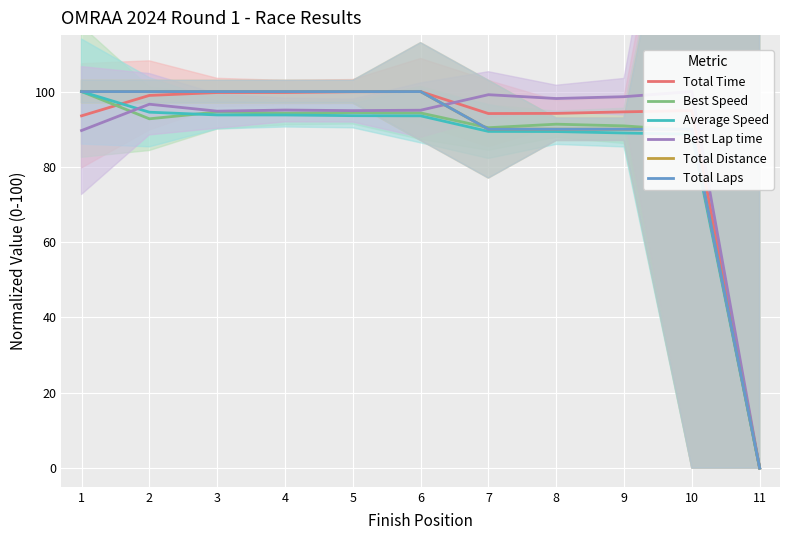

Which series has the largest total across all categories?

Total Time